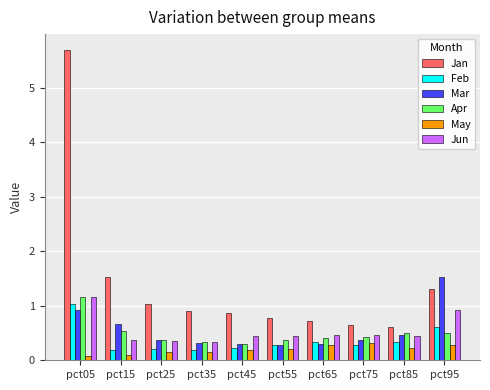

Which series has the largest total across all categories?

Jan